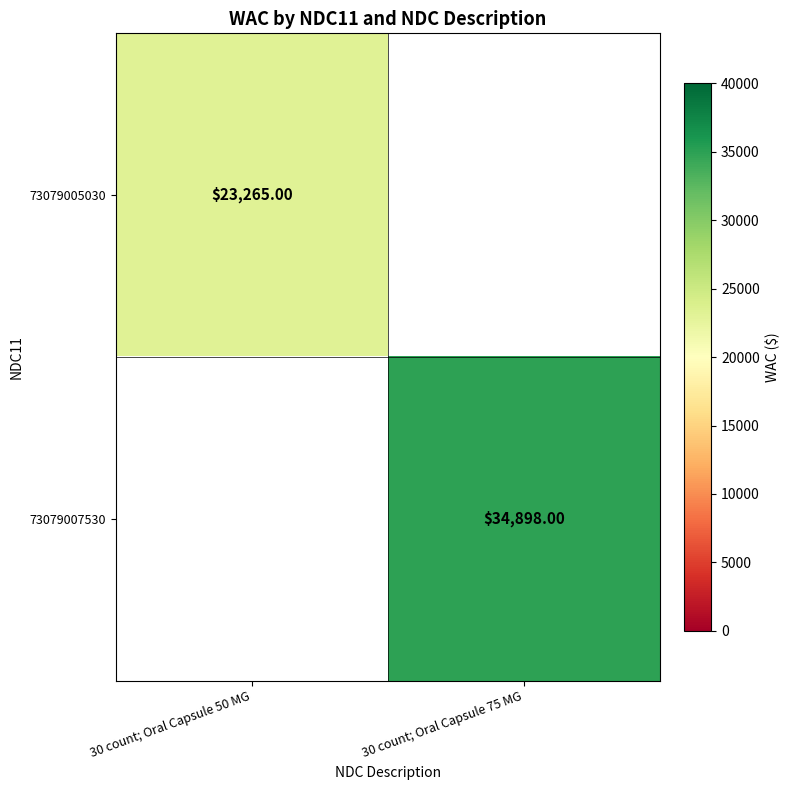

Which category has the lowest value in the 73079005030 series?

30 count; Oral Capsule 50 MG